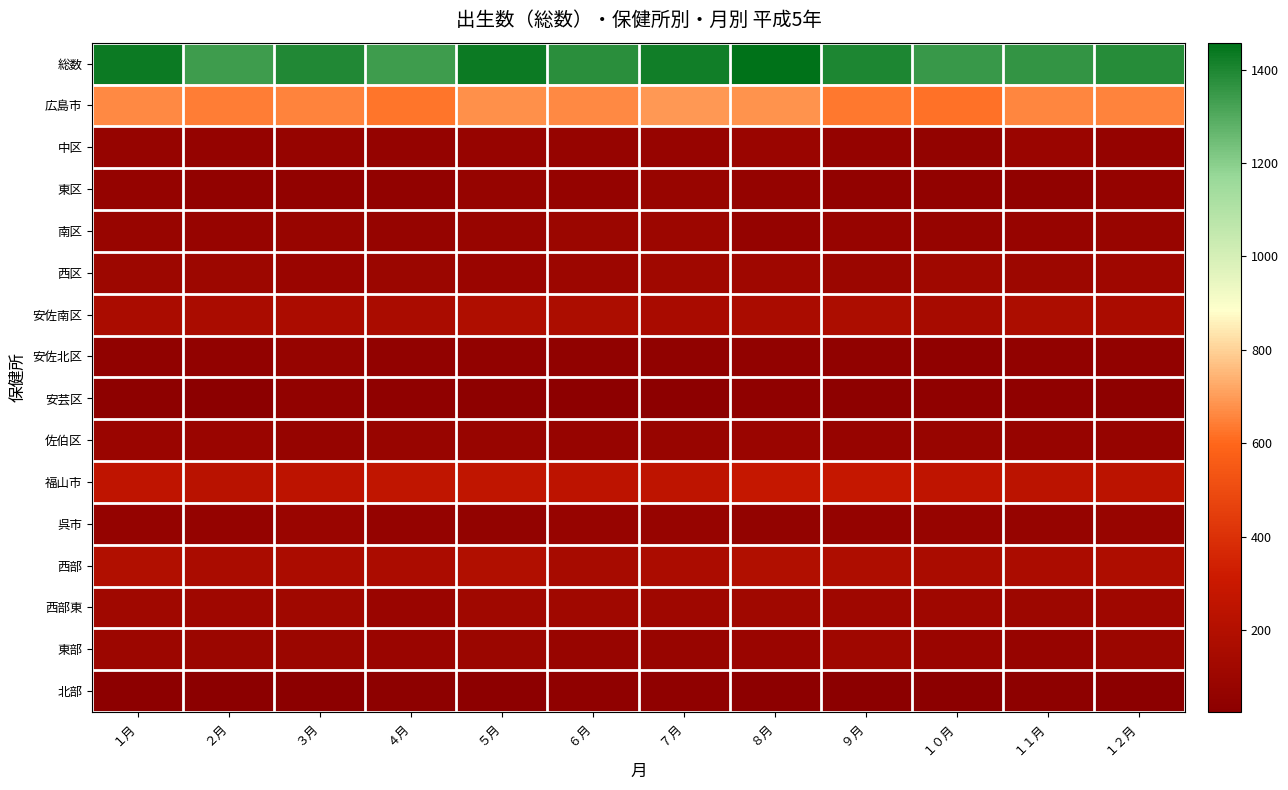

What is the total value across all series at ５月?

3544